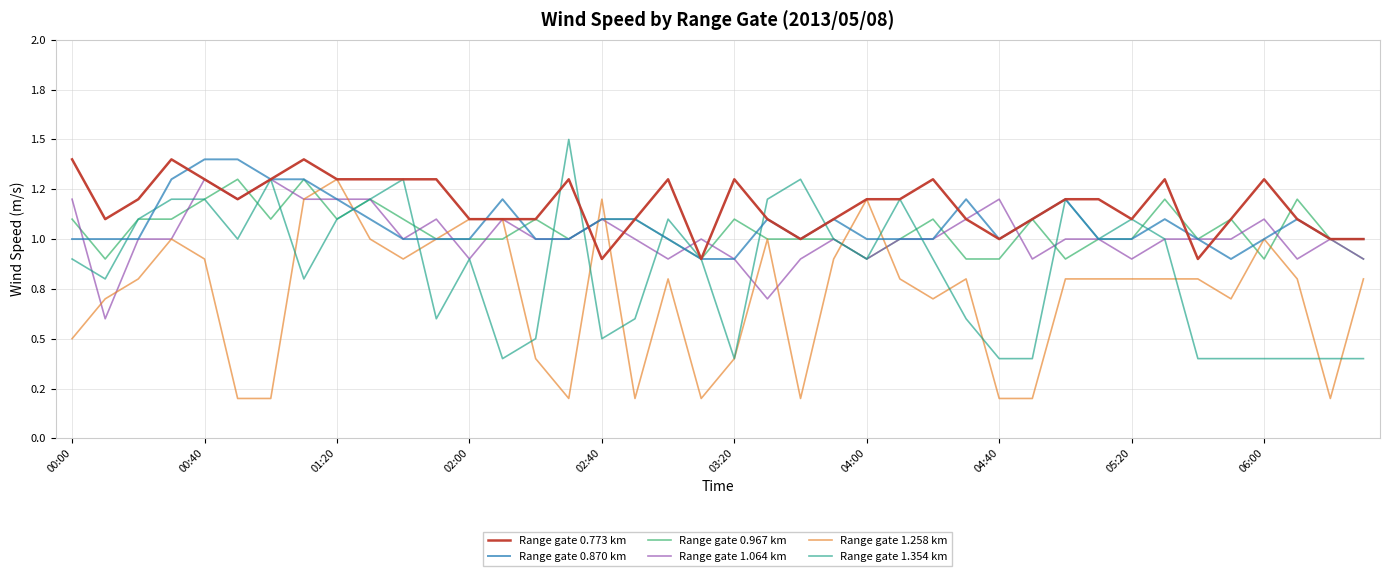

Does the chart display data point markers on the line(s)?

No